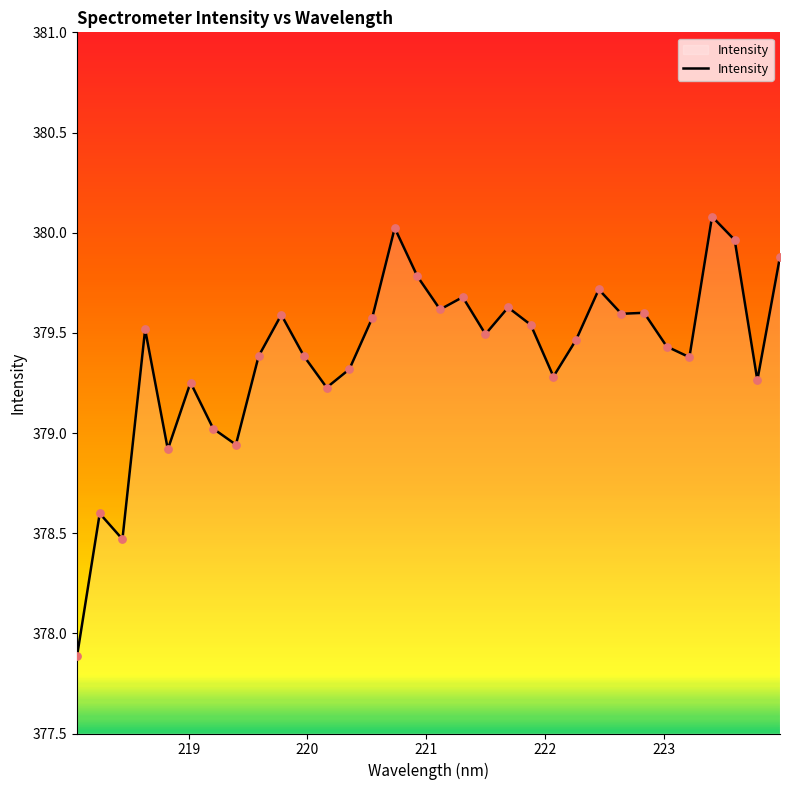

What is the minimum value shown in the chart?

377.9